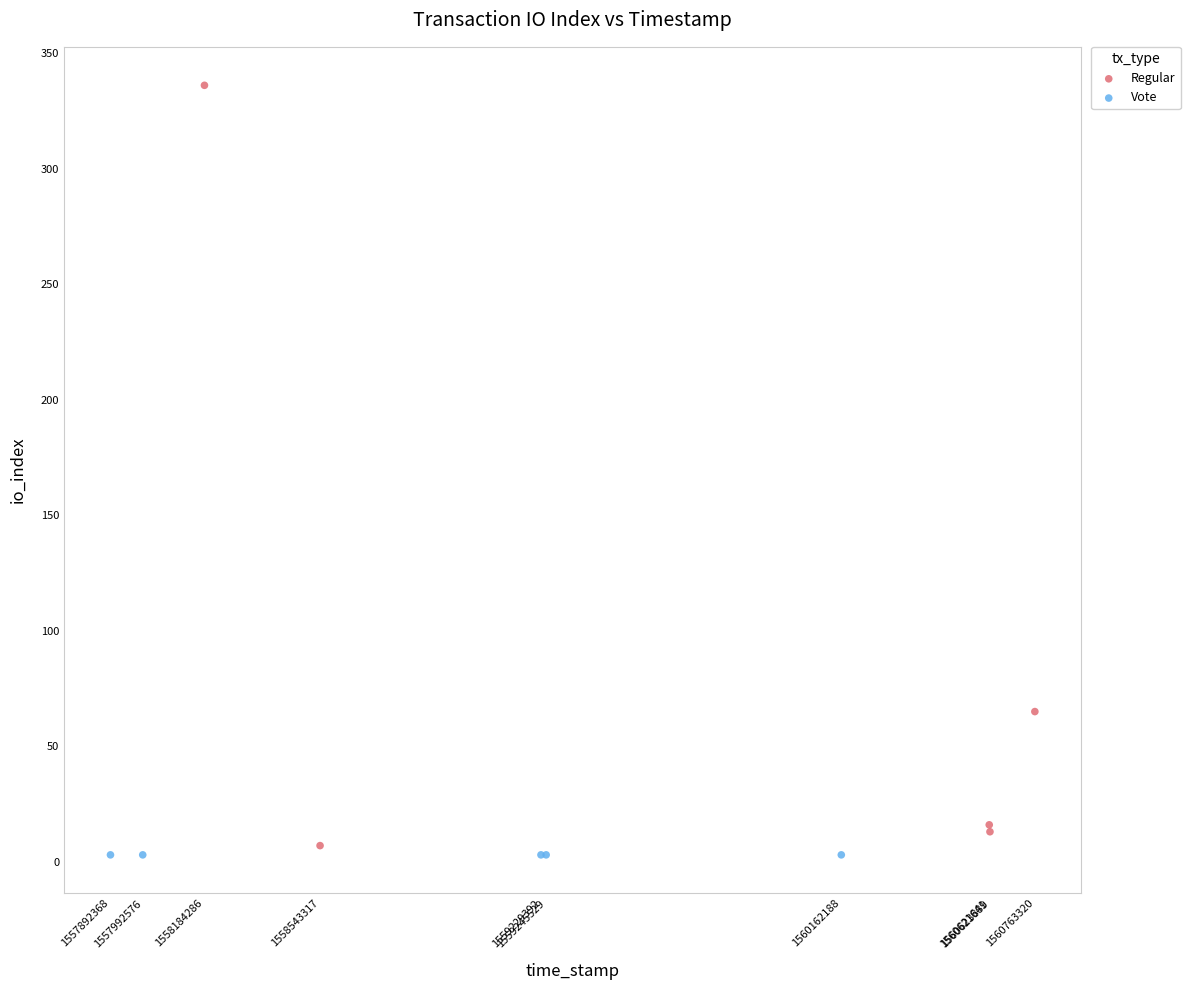

Which series reaches the maximum Y coordinate?

Regular